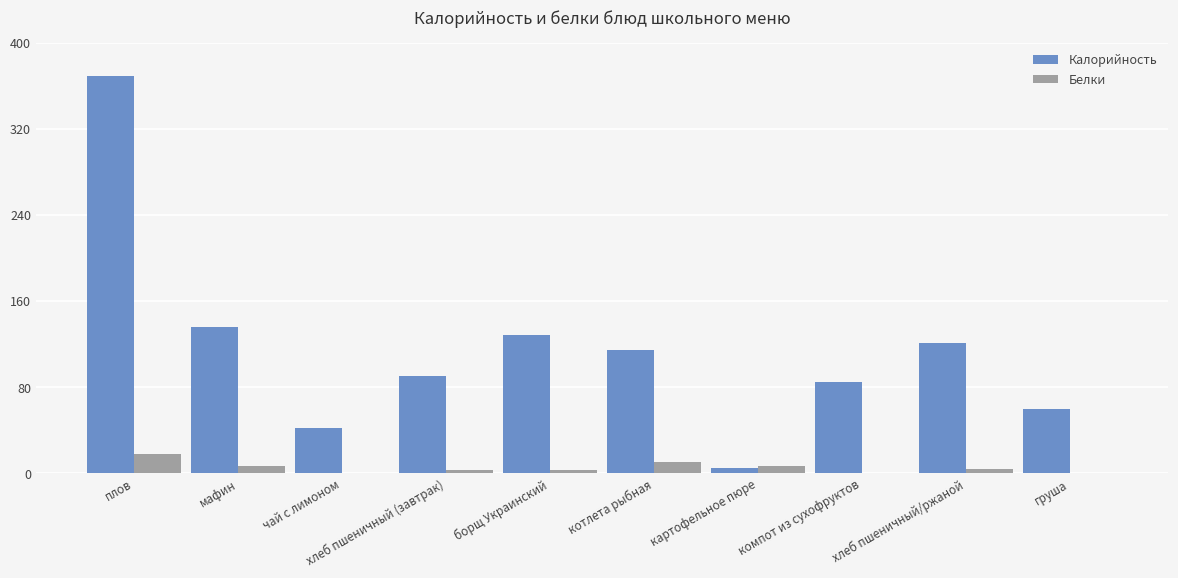

At which category is the sum across all series the highest?

плов